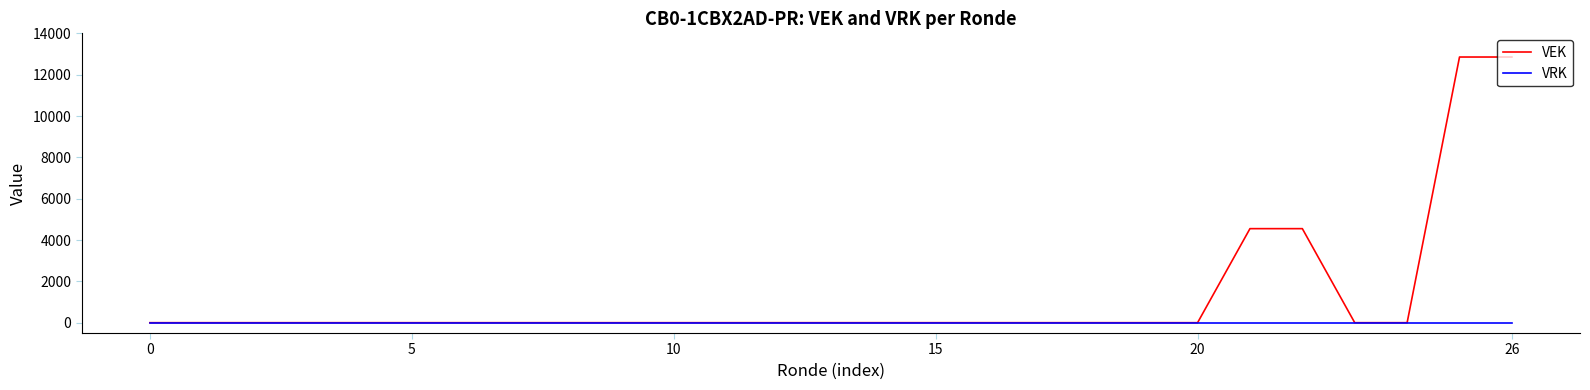

List the series in order of their overall mean, lowest first.

VRK, VEK